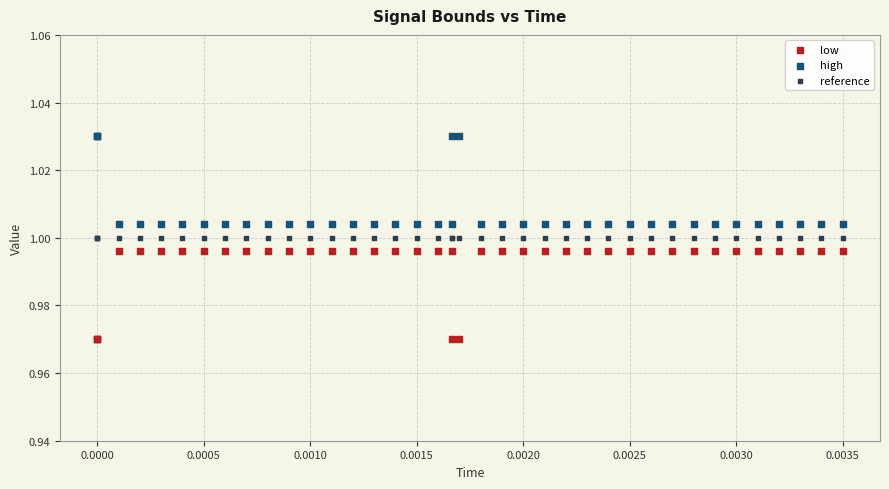

Which series reaches the minimum Y coordinate?

low